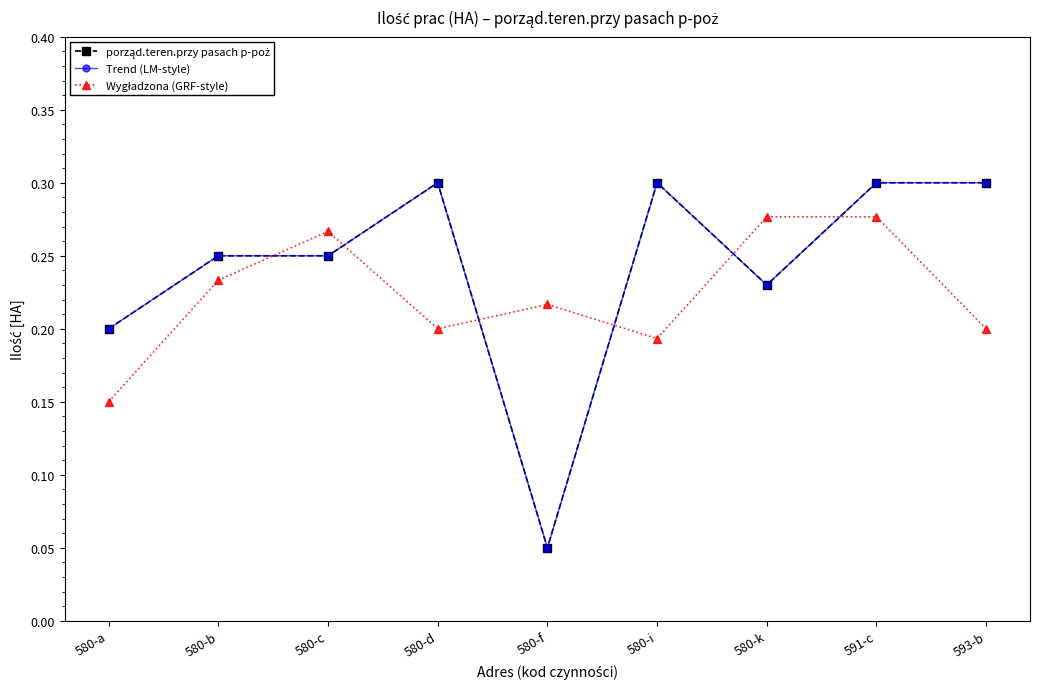

Does the chart have visible grid lines?

No